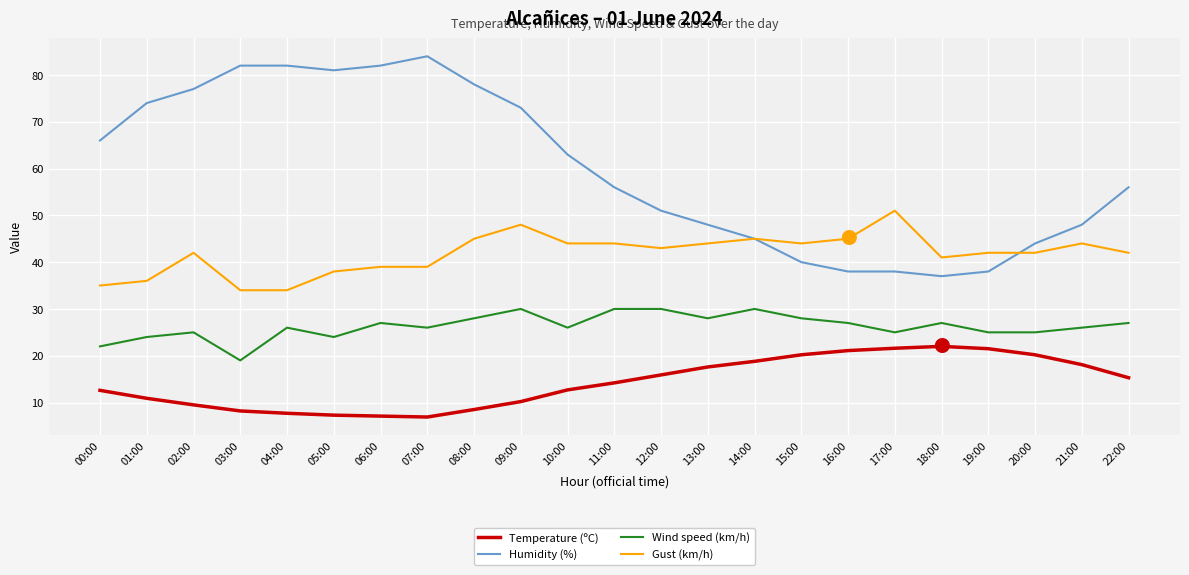

How many lines are shown in the chart?

4